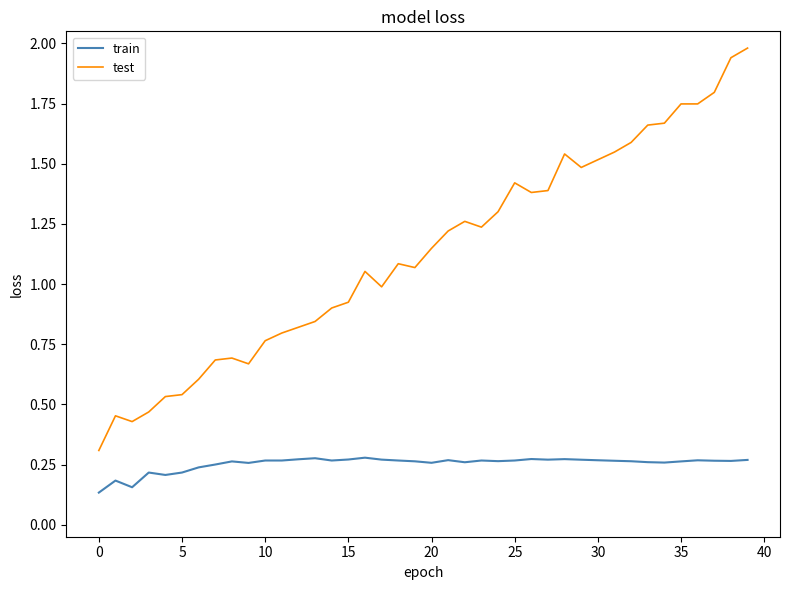

True or false: train and test cross at least once.

False